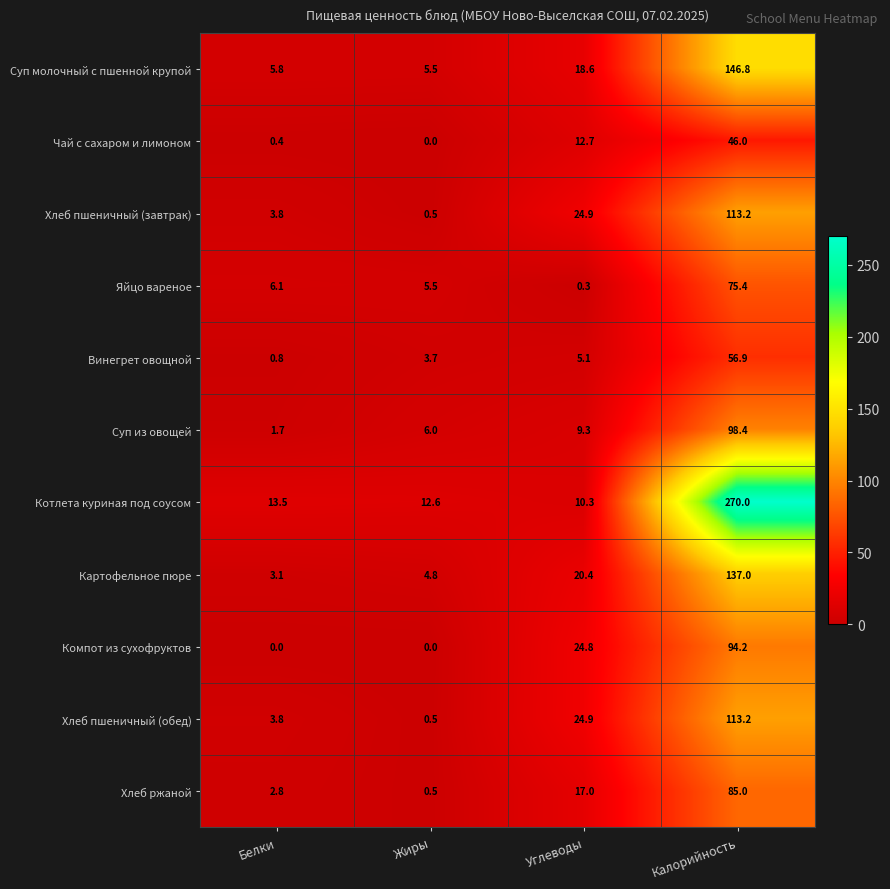

At how many categories does at least one series exceed 78?

1